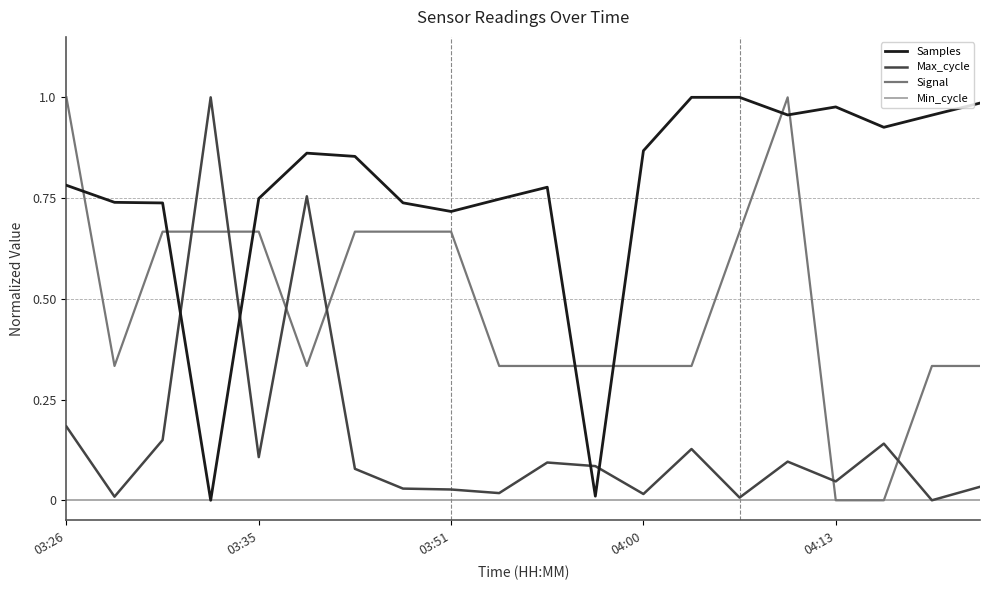

Is this an area chart (filled region under the line)?

No